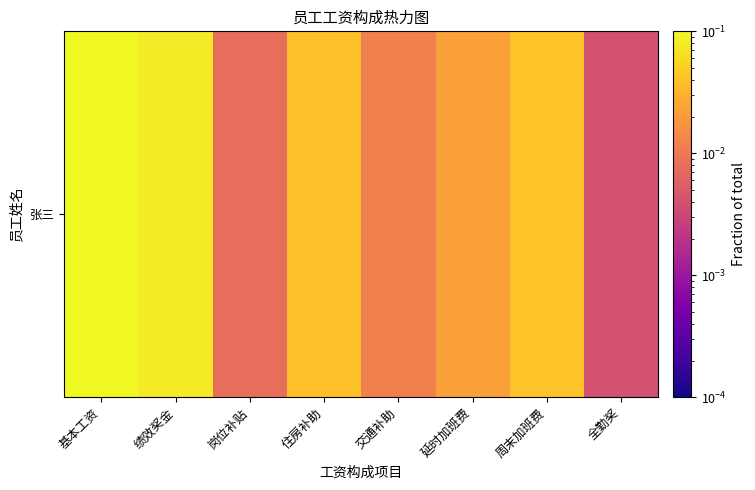

What is the difference between the second highest and minimum values?

0.1